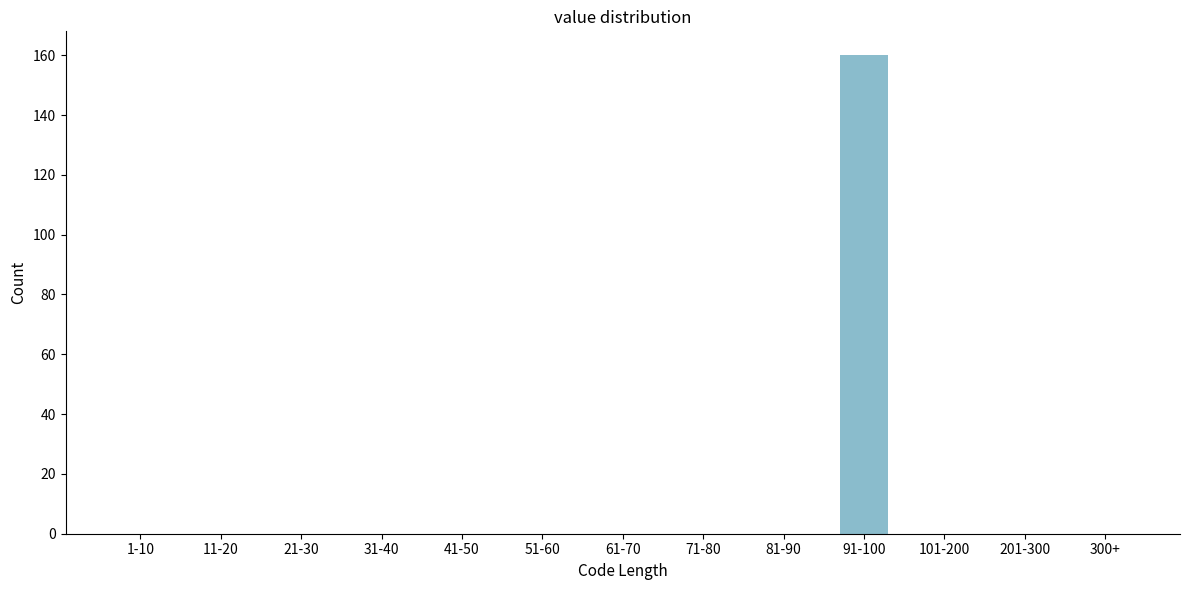

Reading left to right, list all the values displayed in this chart.

1-10=0	11-20=0	21-30=0	31-40=0	41-50=0	51-60=0	61-70=0	71-80=0	81-90=0	91-100=160	101-200=0	201-300=0	300+=0